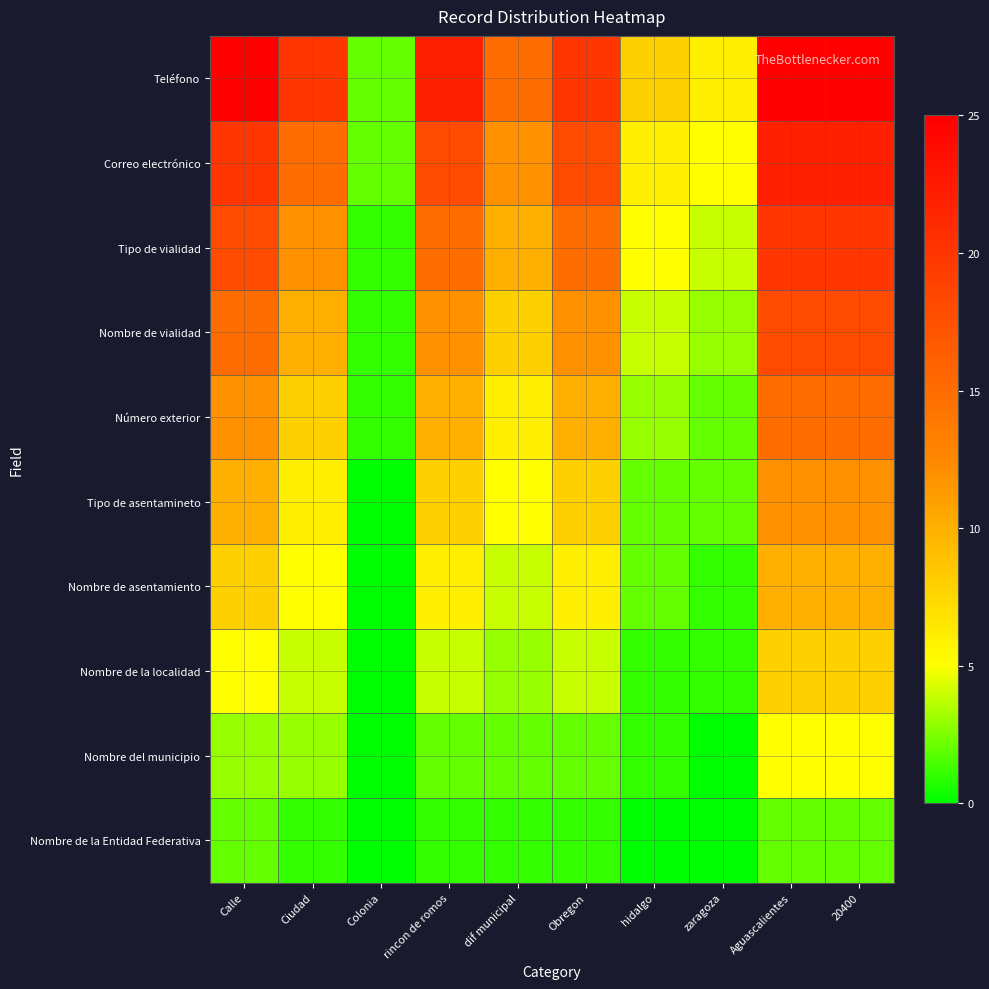

How many data points does each series have?

10